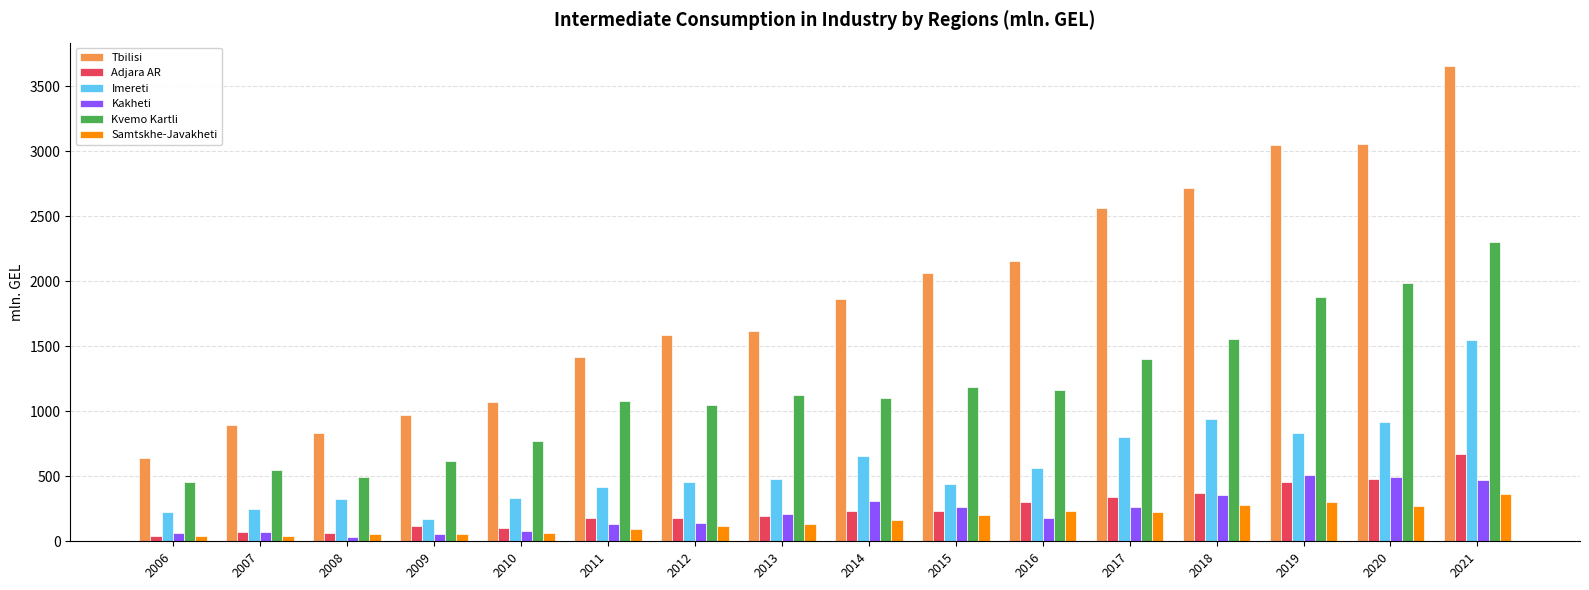

What is the difference between the maximum and minimum values in the Tbilisi series?

3007.7